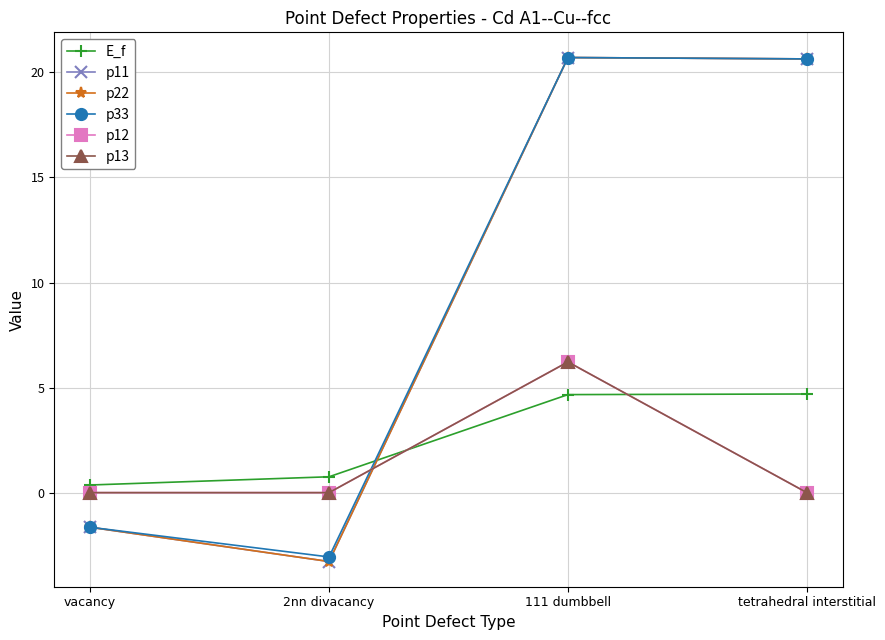

Is this an area chart (filled region under the line)?

No